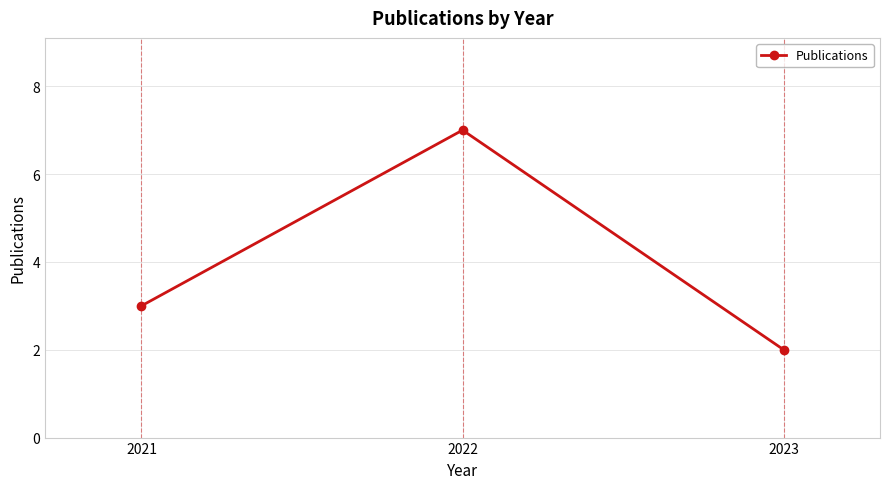

What is the difference between the values at 2023 and 2021?

1